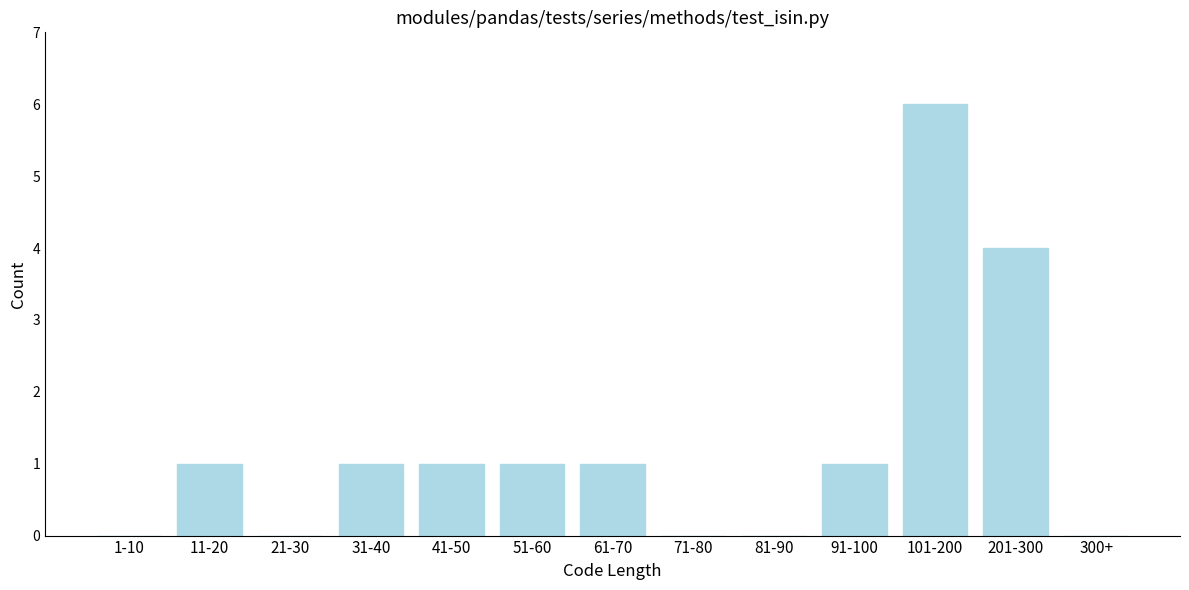

Reading left to right, extract all data points from this chart.

1-10=0	11-20=1	21-30=0	31-40=1	41-50=1	51-60=1	61-70=1	71-80=0	81-90=0	91-100=1	101-200=6	201-300=4	300+=0